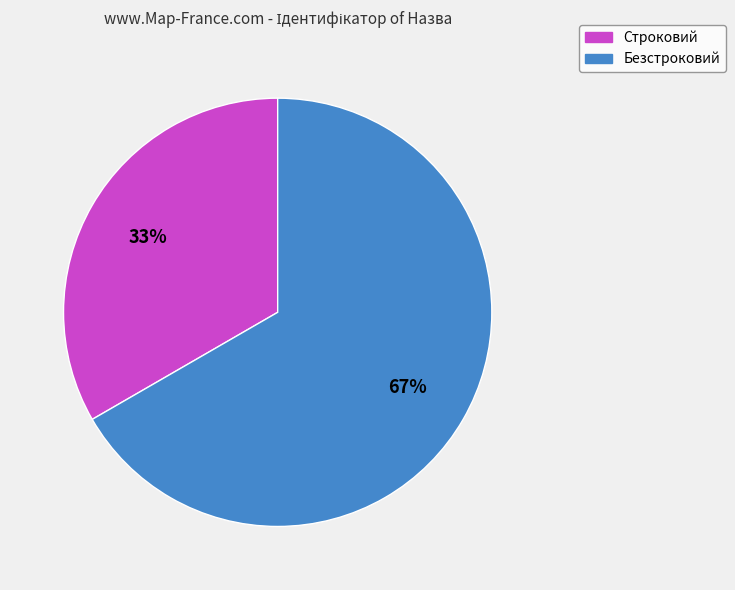

To the nearest percent, what is the average slice percentage?

50%